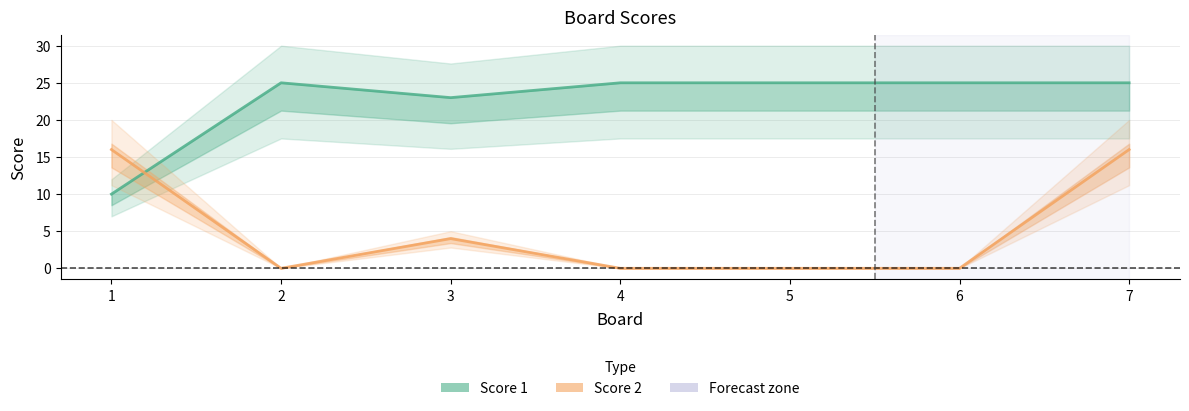

What is the highest value of the Score 1 series?

25